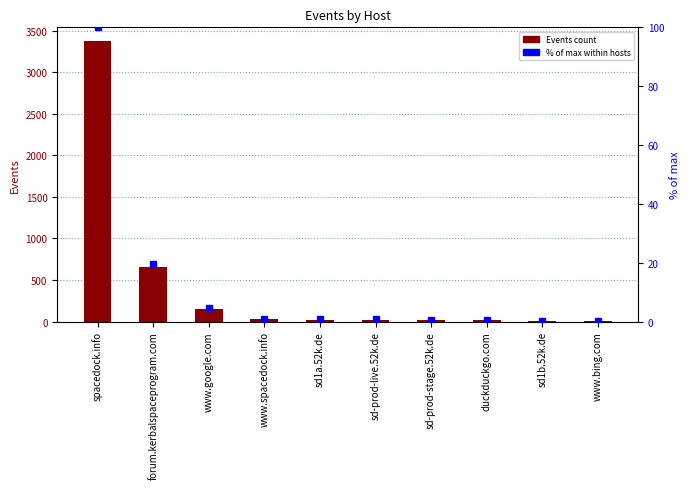

Are the bars horizontal?

No